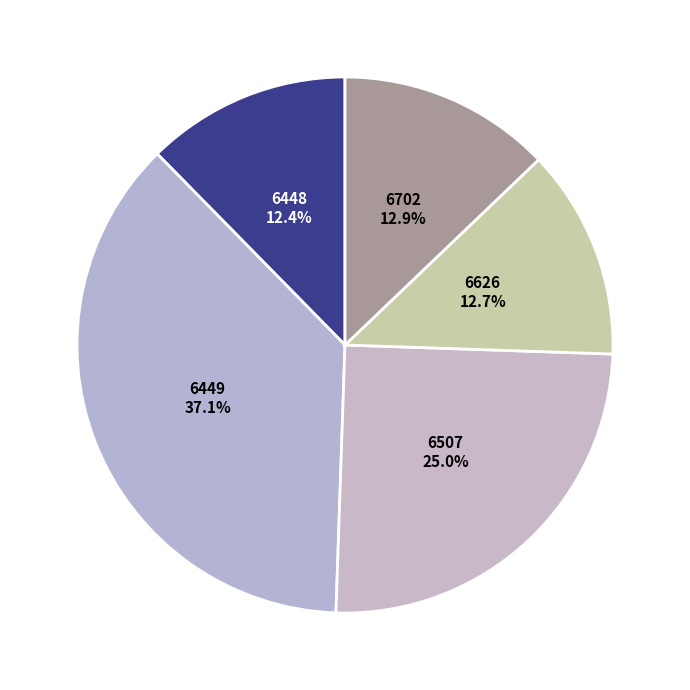

Is 6626 the majority of the pie?

No